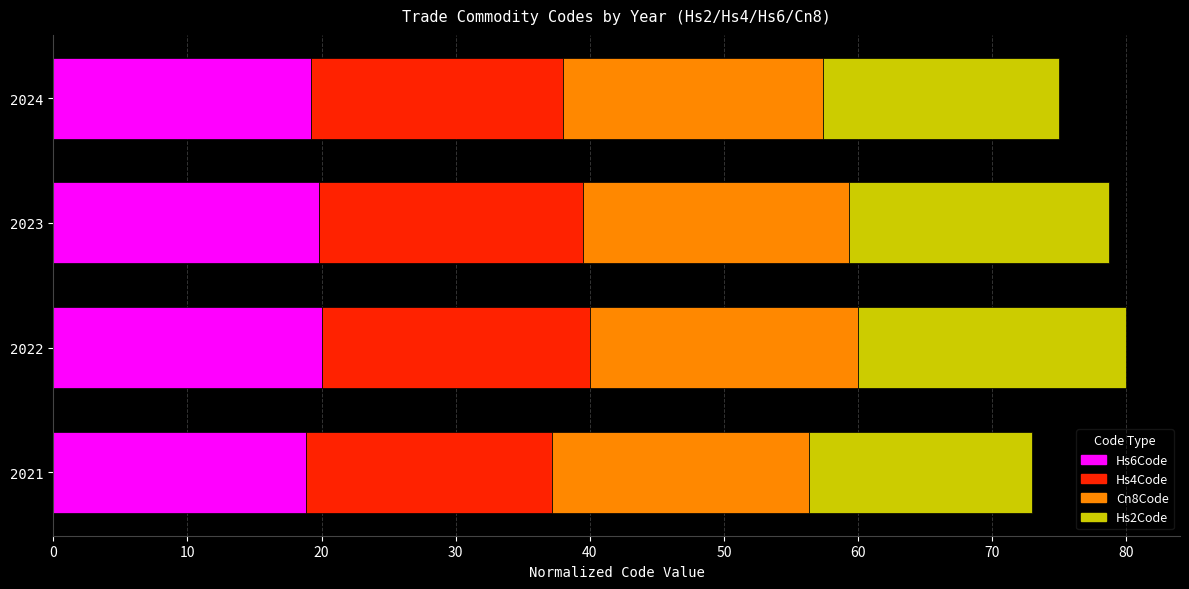

What is the minimum value for Hs6Code?

18.9